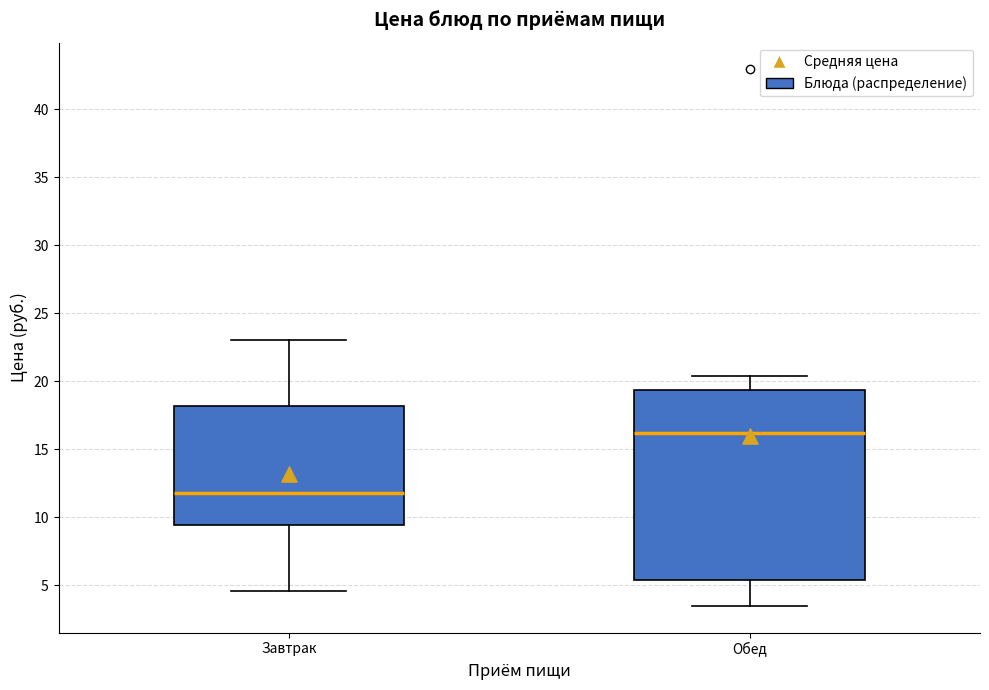

Where is the lower edge of the box for Обед on the y-axis? The values are not printed on the chart, so give them approximately, as read against the axis.

5.5